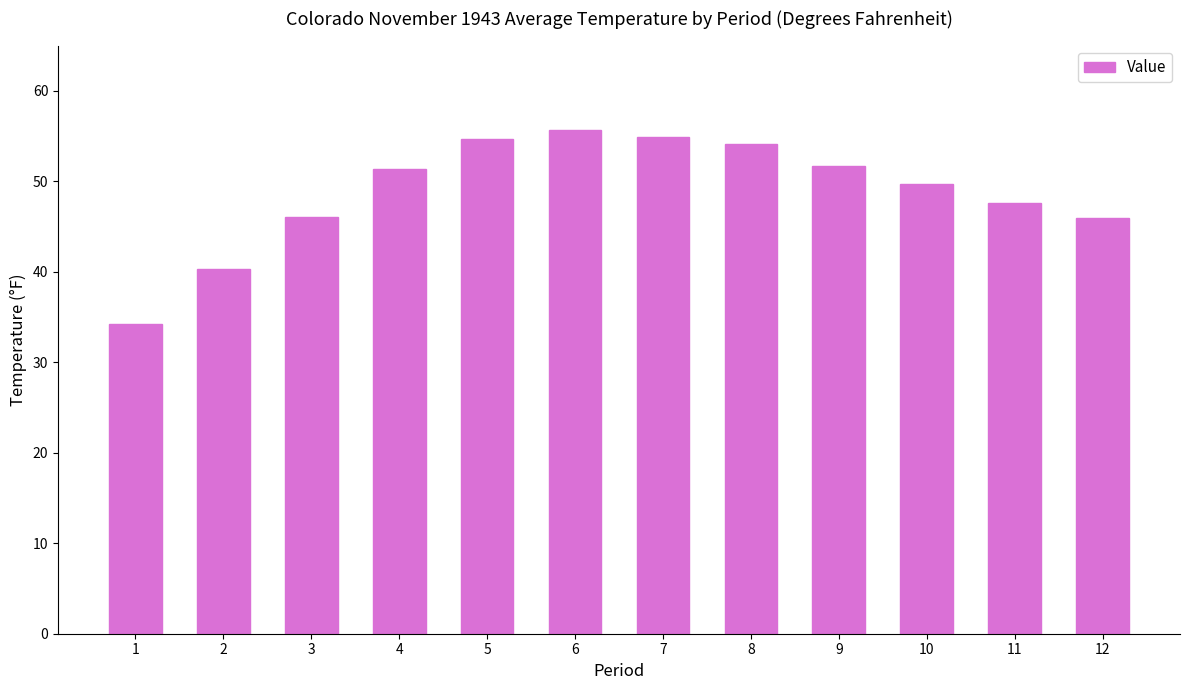

What is the value of the 11th bar from the left?

47.6